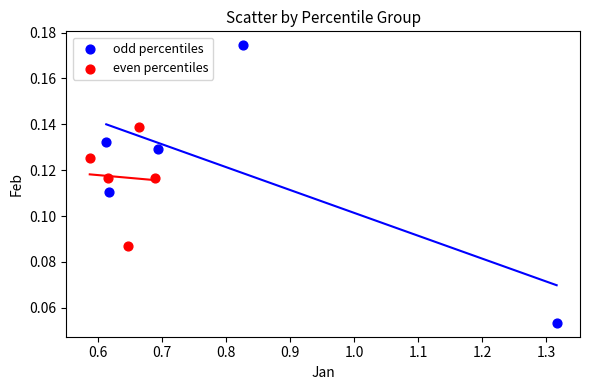

Which series contains the highest Y value?

odd percentiles